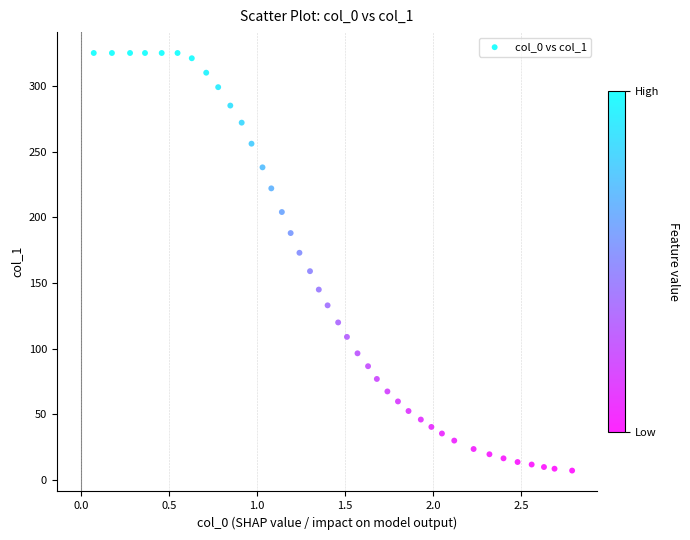

What is the range of Y values (max minus min)?

317.7